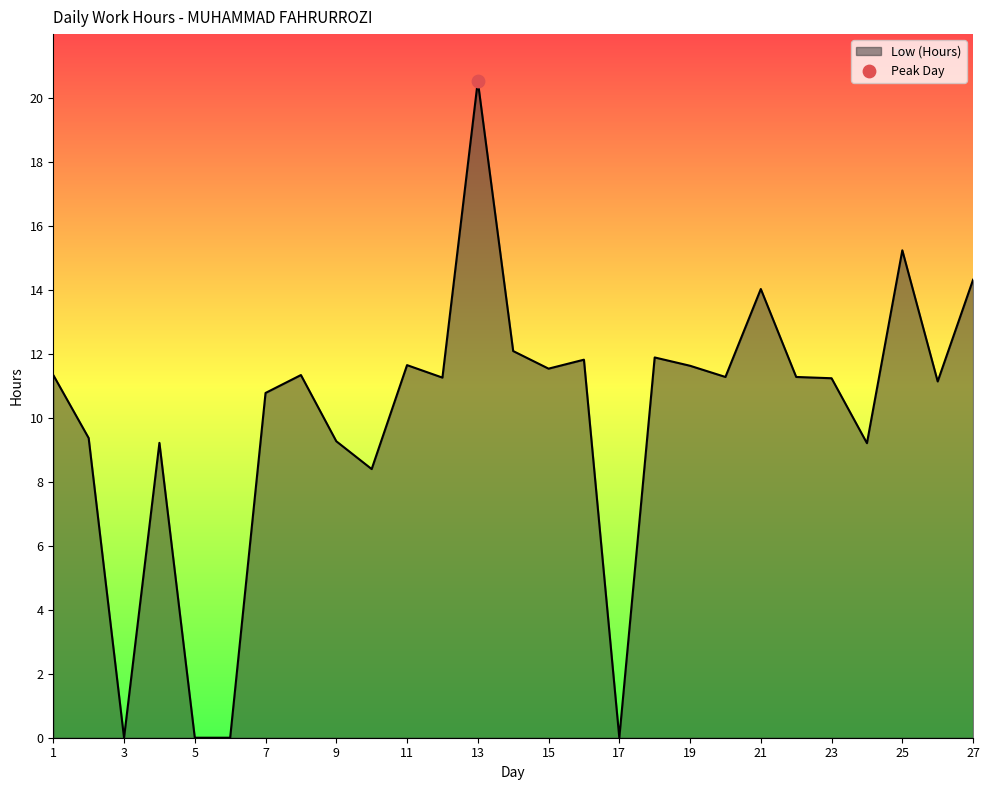

What is the difference between the maximum and minimum values?

20.5